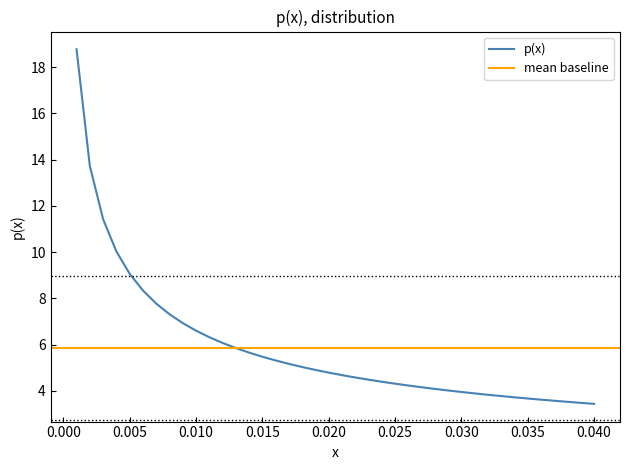

What is the maximum value shown in the chart?

18.8